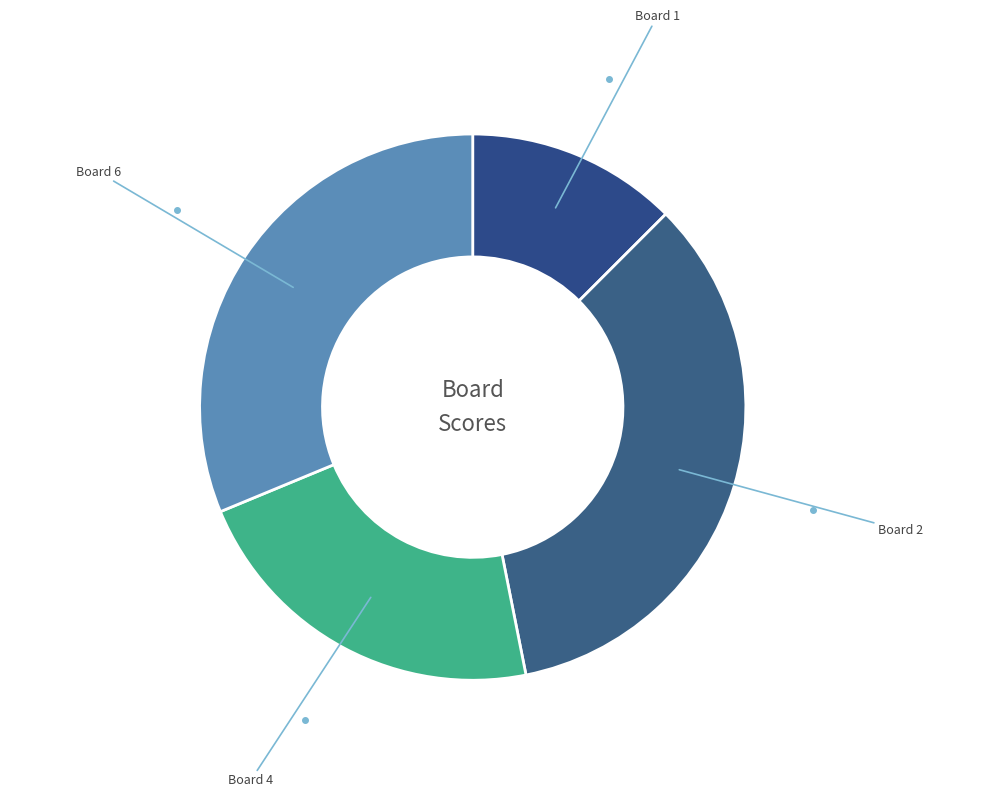

The Board 2 slice represents 34% of the pie. True or false?

True